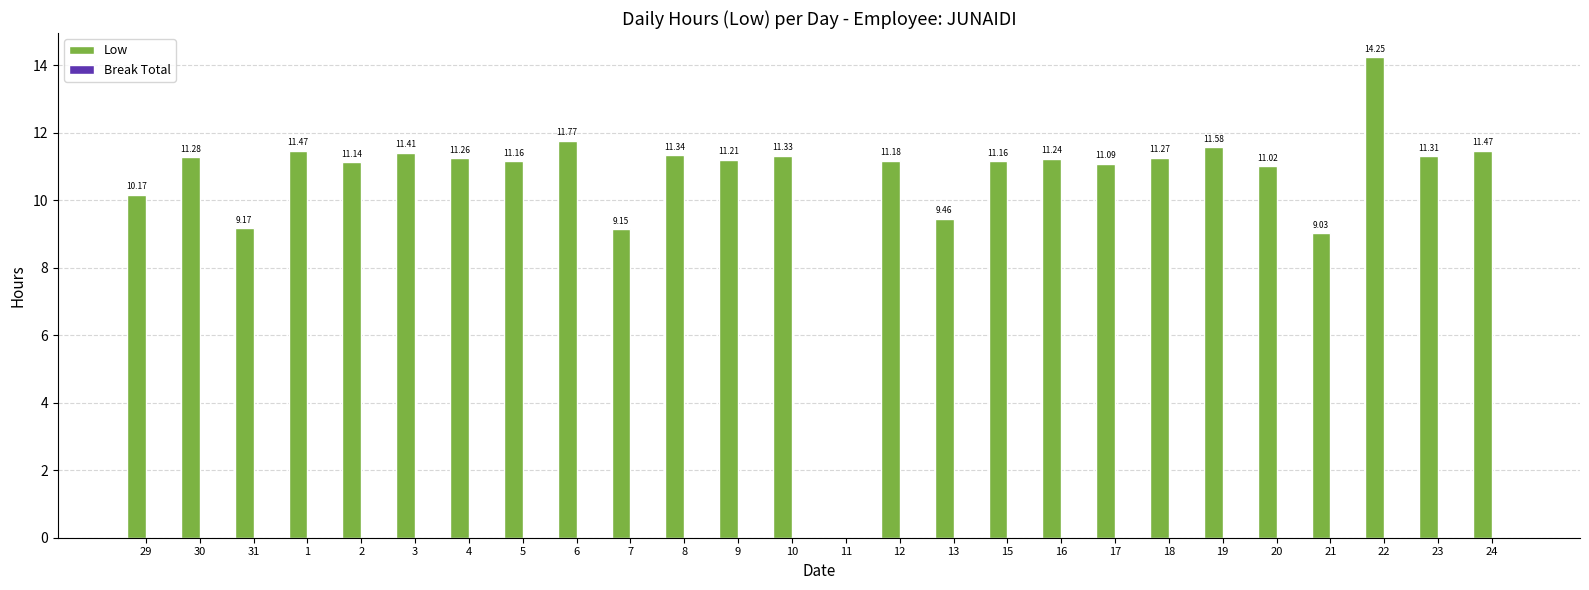

Which has a higher value, 22 or 3?

22